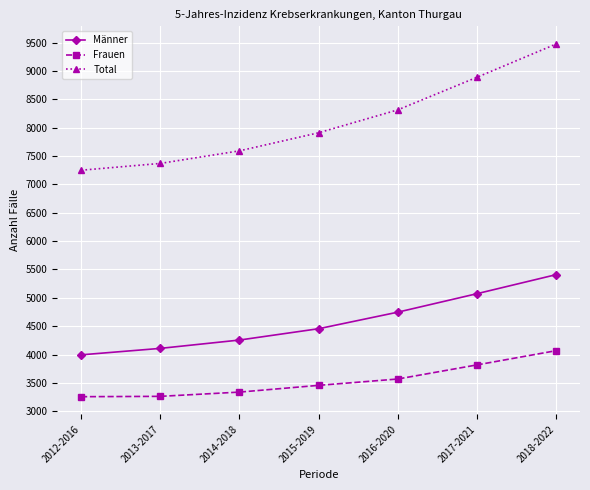

True or false: Total and Männer intersect in this chart.

False